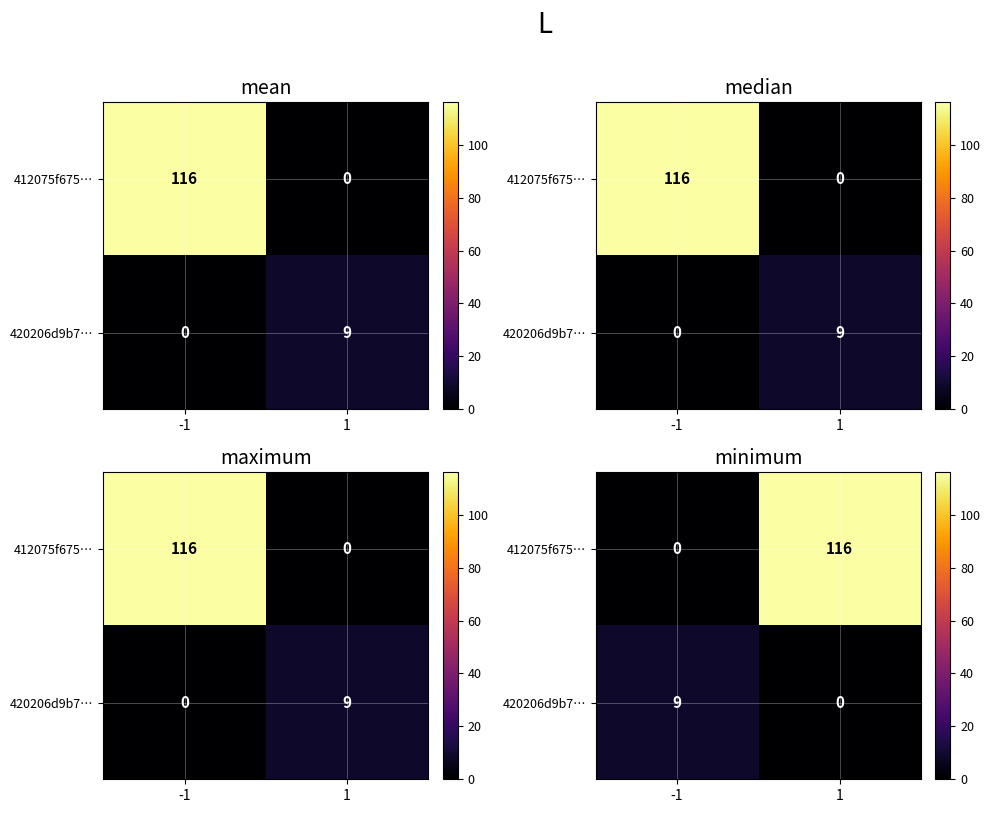

Between -1 and 1, which series saw the biggest shift?

412075f675…